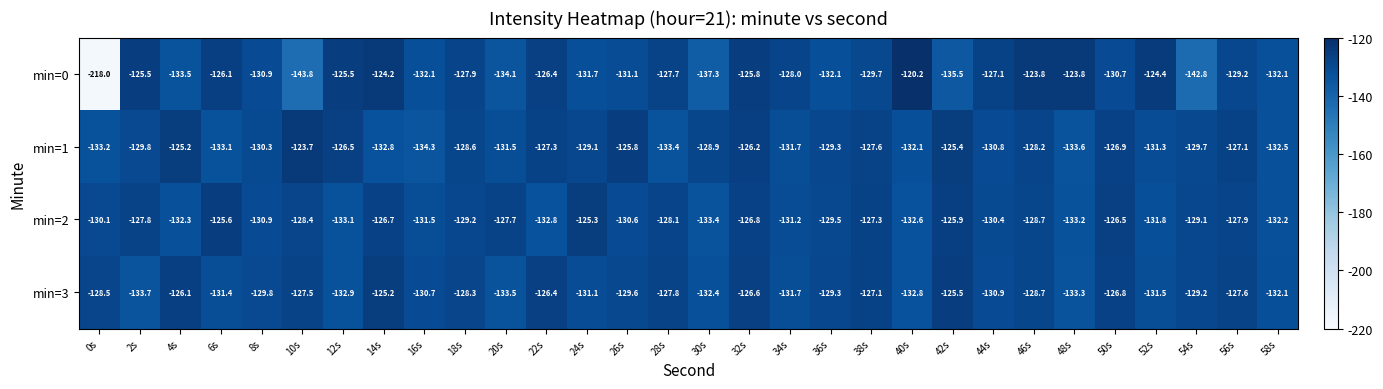

Where is min=1 nearest to the value -129?

24s